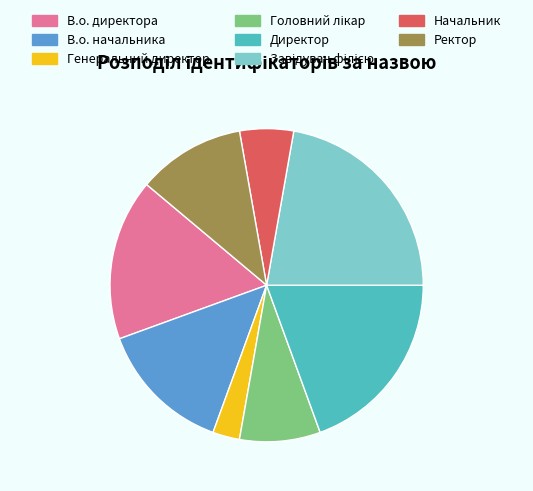

The Начальник slice represents 1% of the pie. True or false?

False